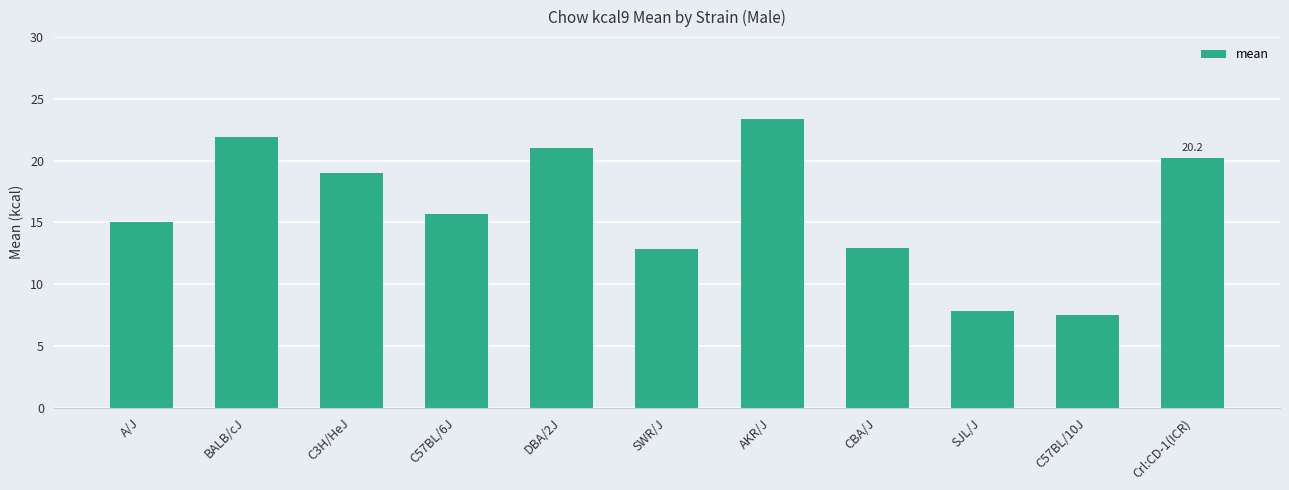

What is the smallest value displayed?

7.5